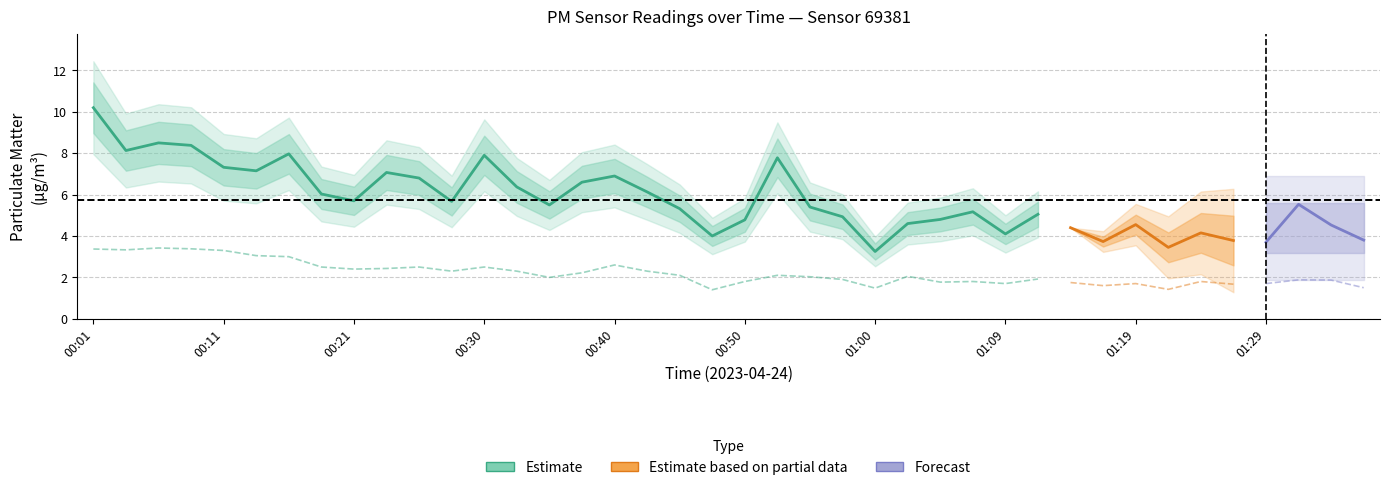

What is the smallest value displayed?

1.4